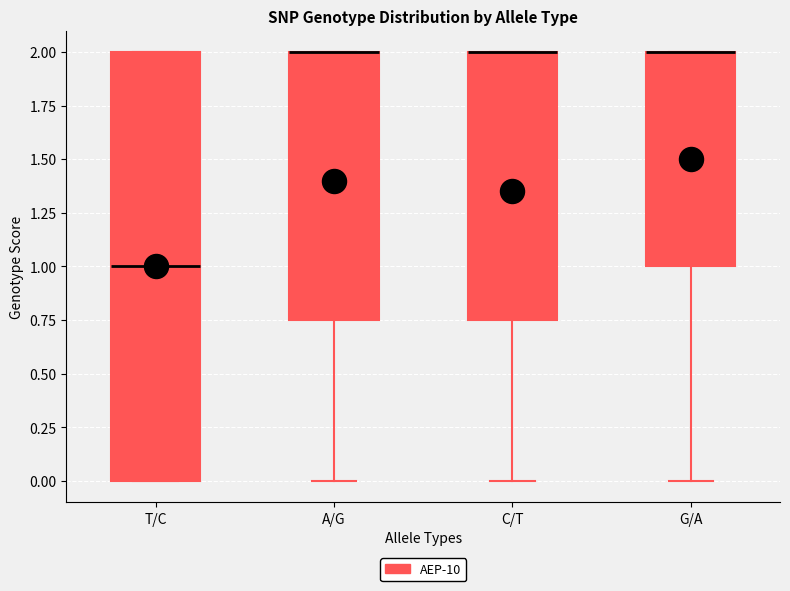

Reading left to right, read every box against the y-axis: the position of its median line, the range the box covers, and the ends of its whiskers. The values are not printed on the chart, so give them approximately, as read against the axis.

T/C: median 1.00, box 0.00 to 2.00, whiskers 0.00 to 2.00
A/G: median 2.00 (drawn on the box's upper edge), box 0.75 to 2.00, whiskers 0.00 to 2.00
C/T: median 2.00 (drawn on the box's upper edge), box 0.75 to 2.00, whiskers 0.00 to 2.00
G/A: median 2.00 (drawn on the box's upper edge), box 1.00 to 2.00, whiskers 0.00 to 2.00